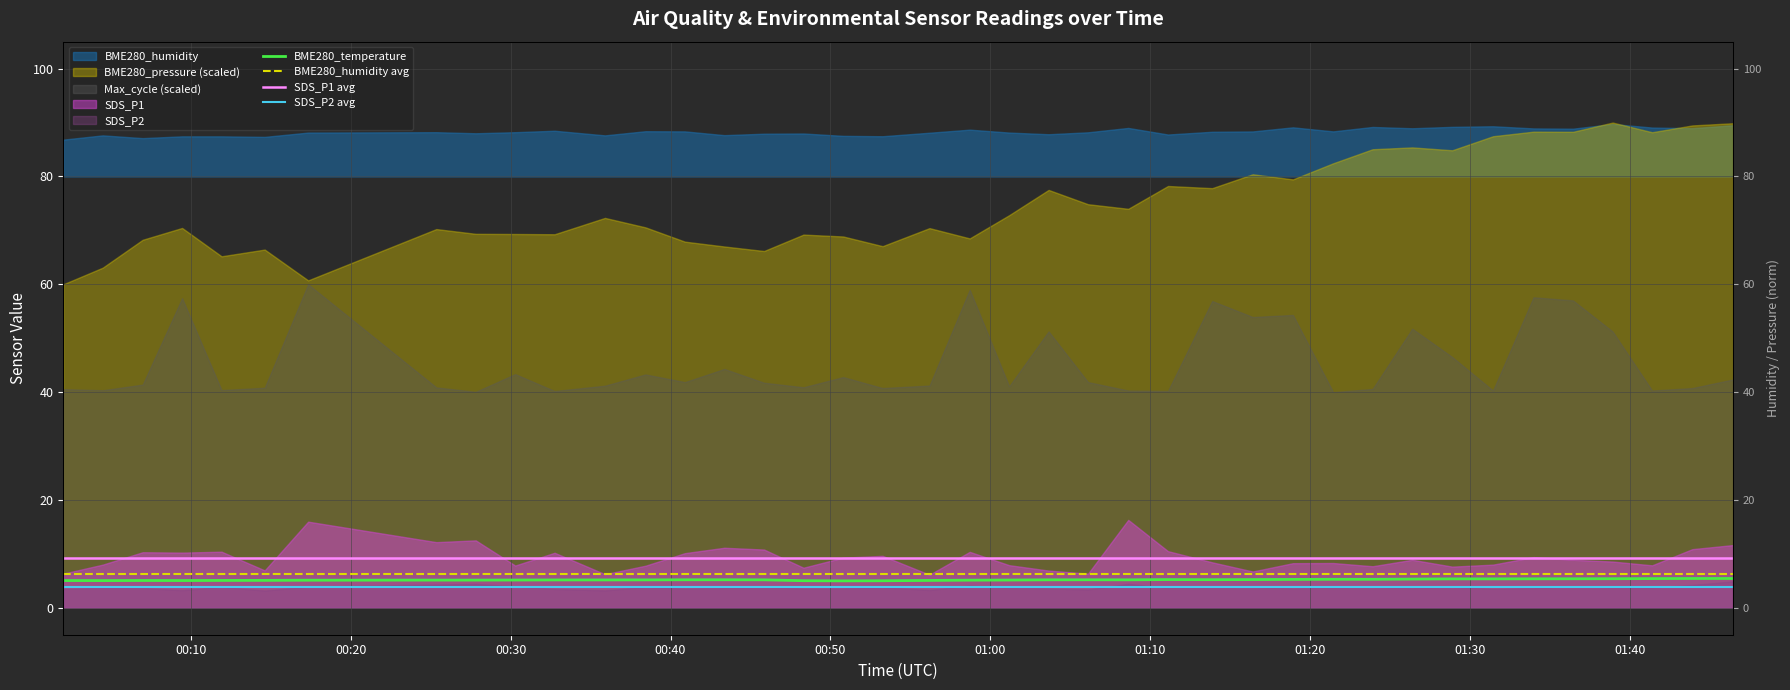

Which category has the highest value in the SDS_P2 avg series?

00:10